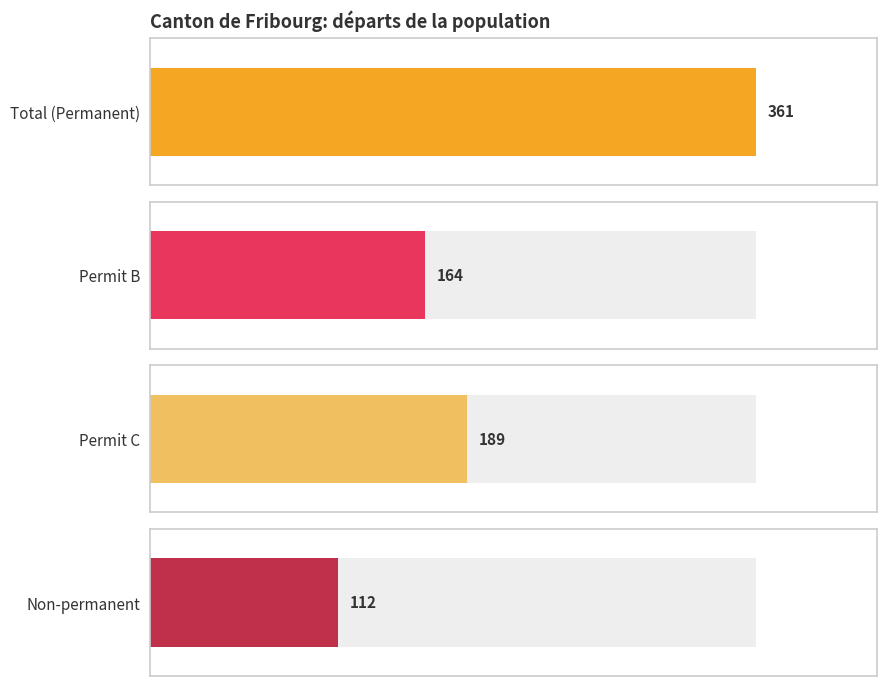

Rank the series by their maximum value, from highest to lowest.

Total (Permanent), Permit C, Permit B, Non-permanent